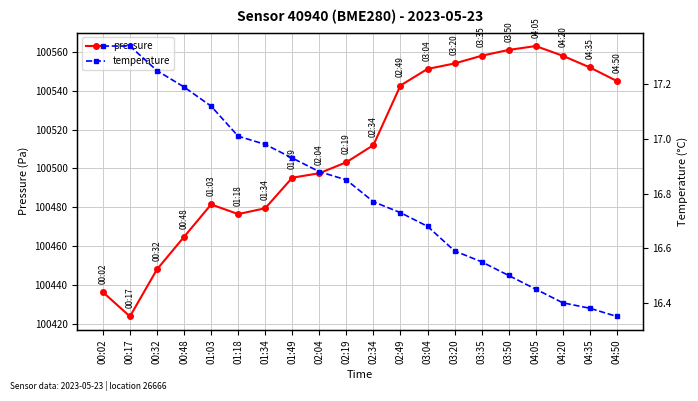

What is the approximate value of pressure at 02:19?

100503.2